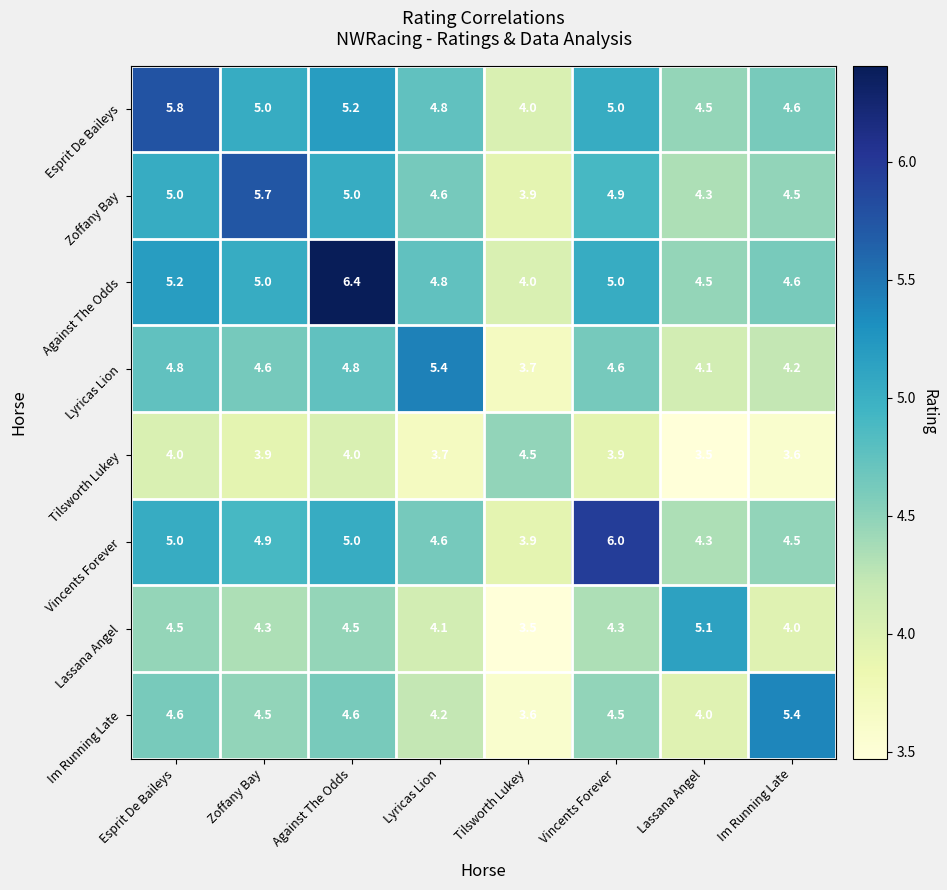

At which label is Lyricas Lion closest to 4?

Lassana Angel